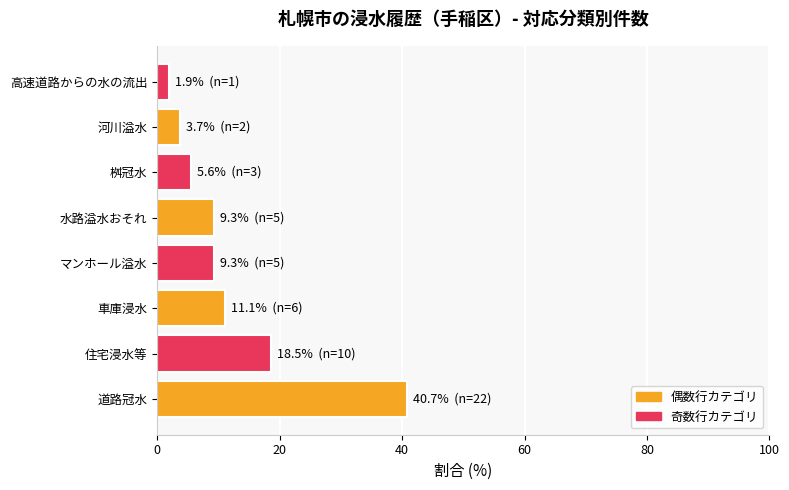

What is the sum of all values?

100.0